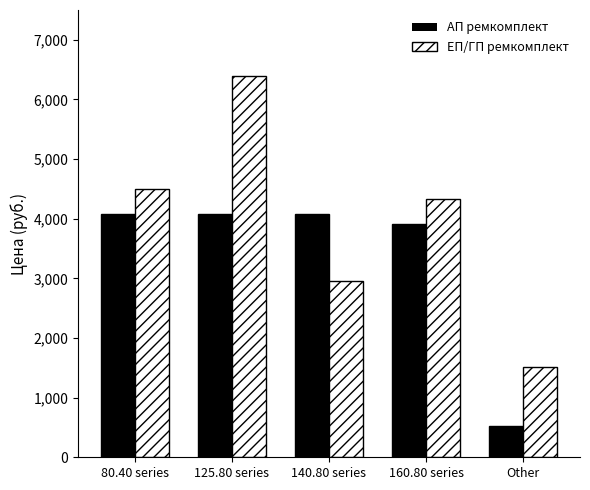

Which category has the highest value across all series?

125.80 series